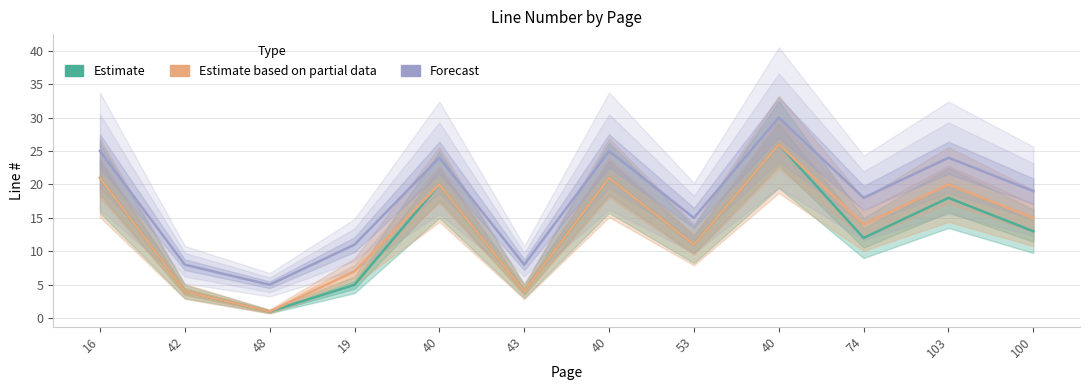

How many data points in Forecast are above 19?

5